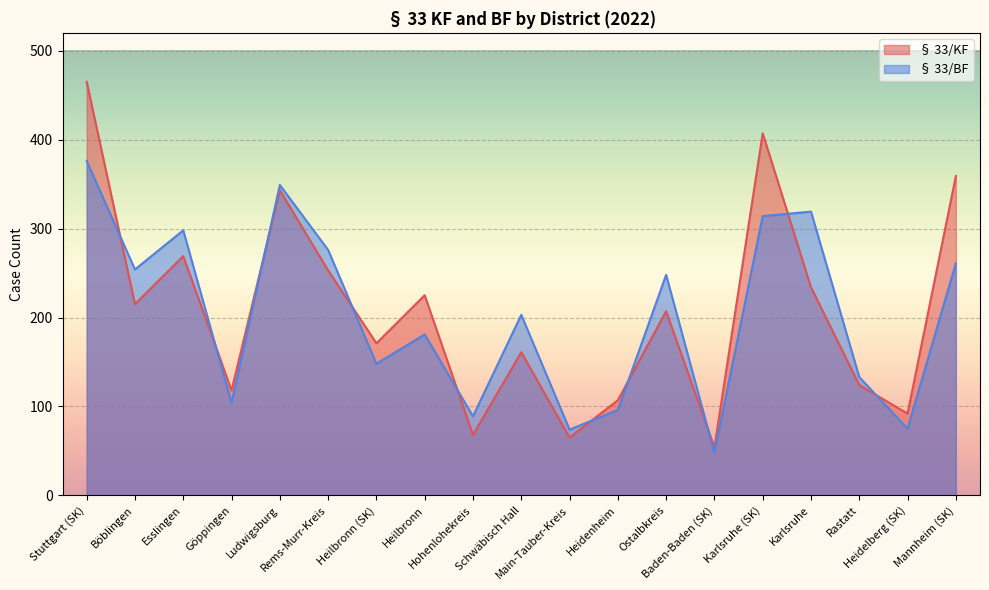

What is the total value across all series at Ostalbkreis?

455